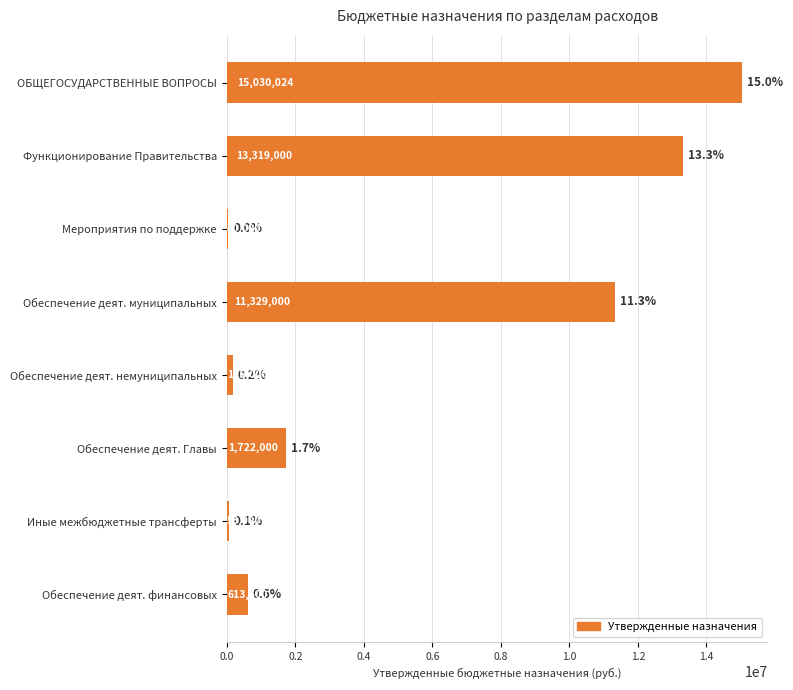

Is it true that the value at Мероприятия по поддержке is 40000?

True